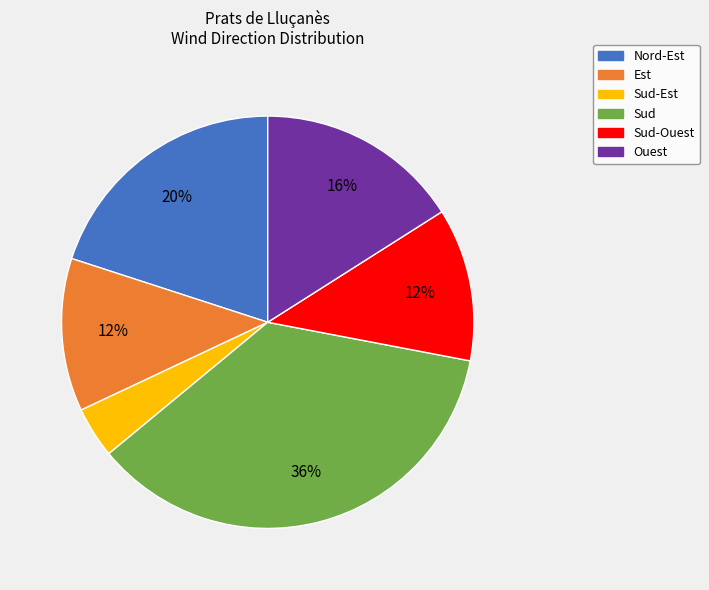

Approximately how many times larger is the value at Sud-Ouest compared to Sud?

0.3